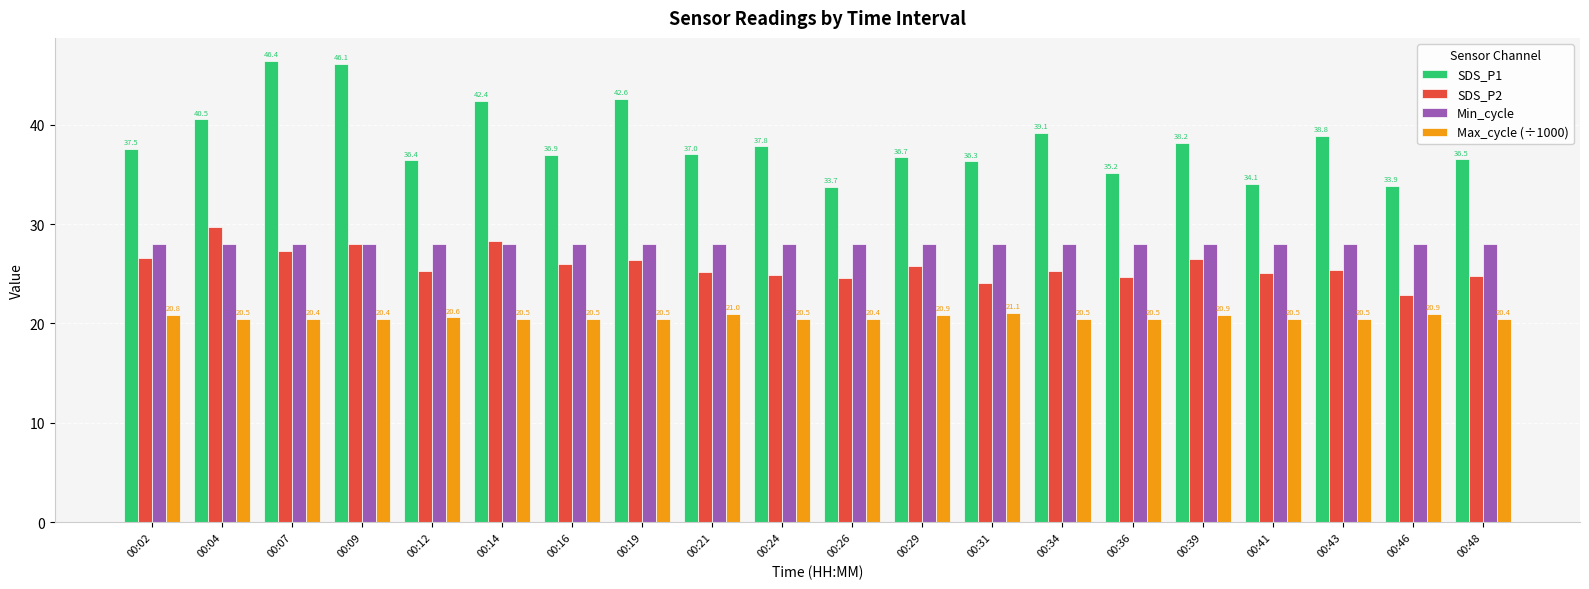

How many bars are there in total?

80